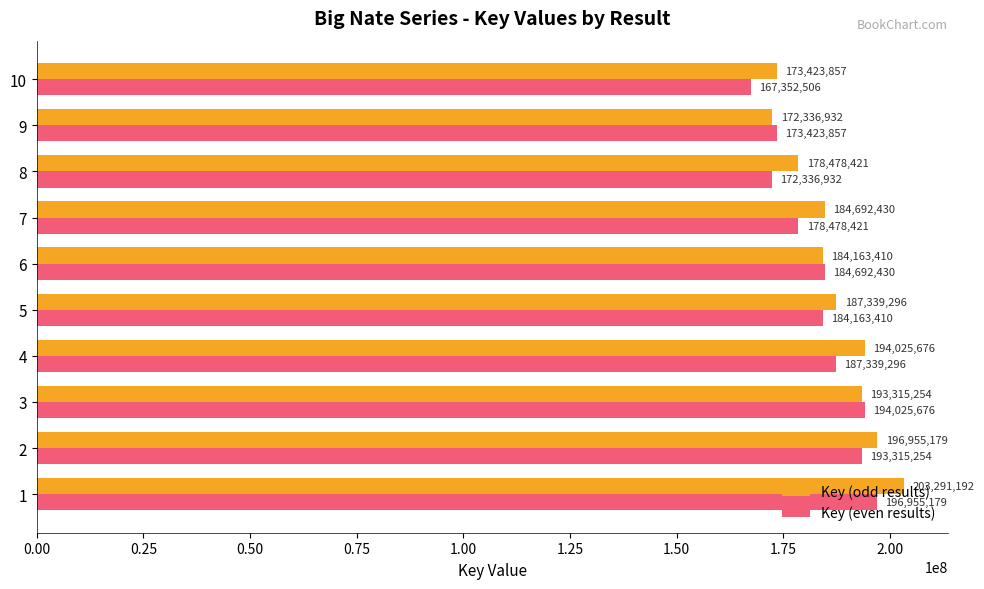

Which series has the largest range (max minus min)?

Key (odd results)